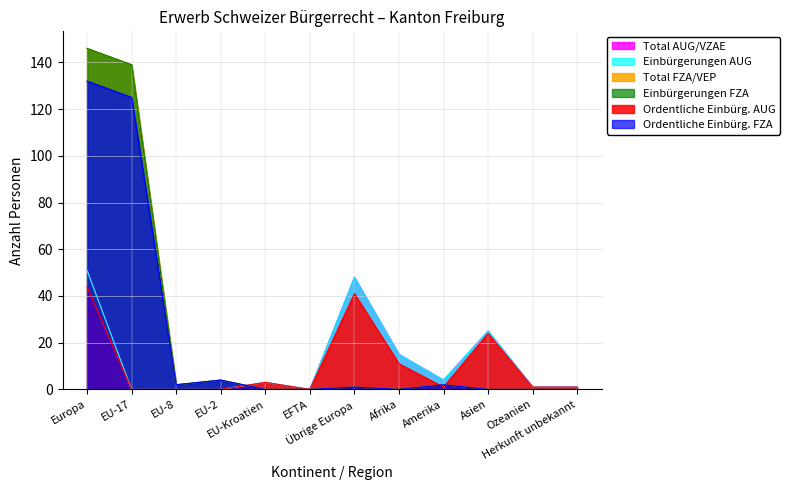

True or false: Ordentliche Einbürg. AUG has a value of 38 at Asien.

False